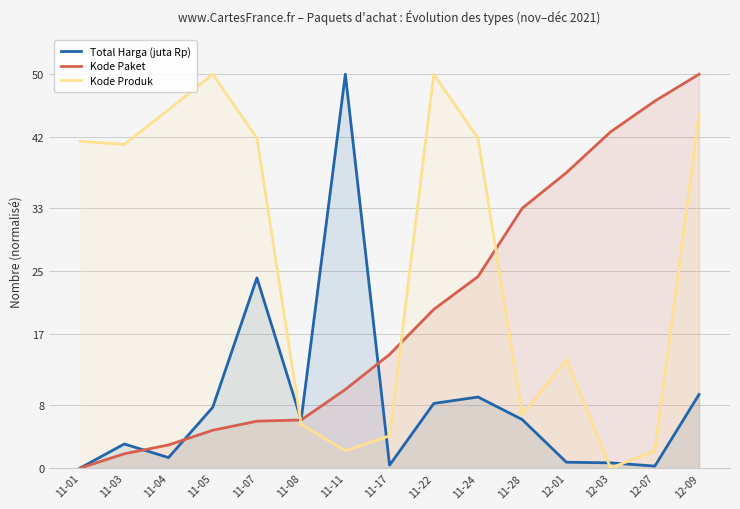

At which category does the chart reach its peak across all series?

11-11